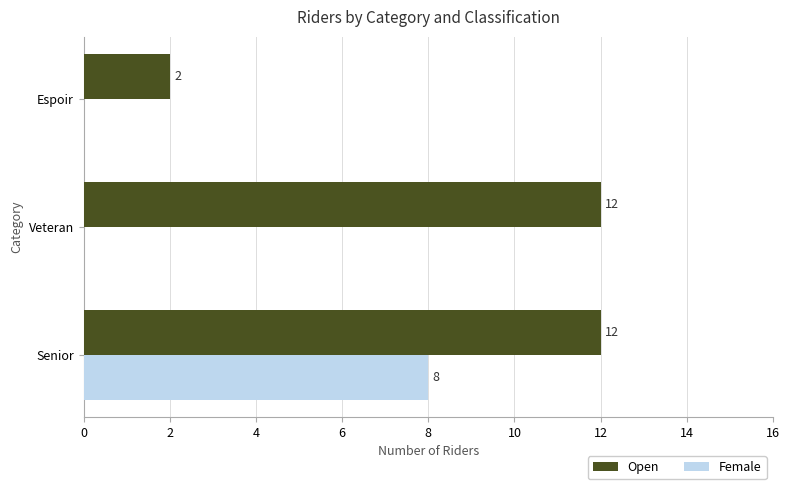

The Female series shows 14 at Senior. True or false?

False